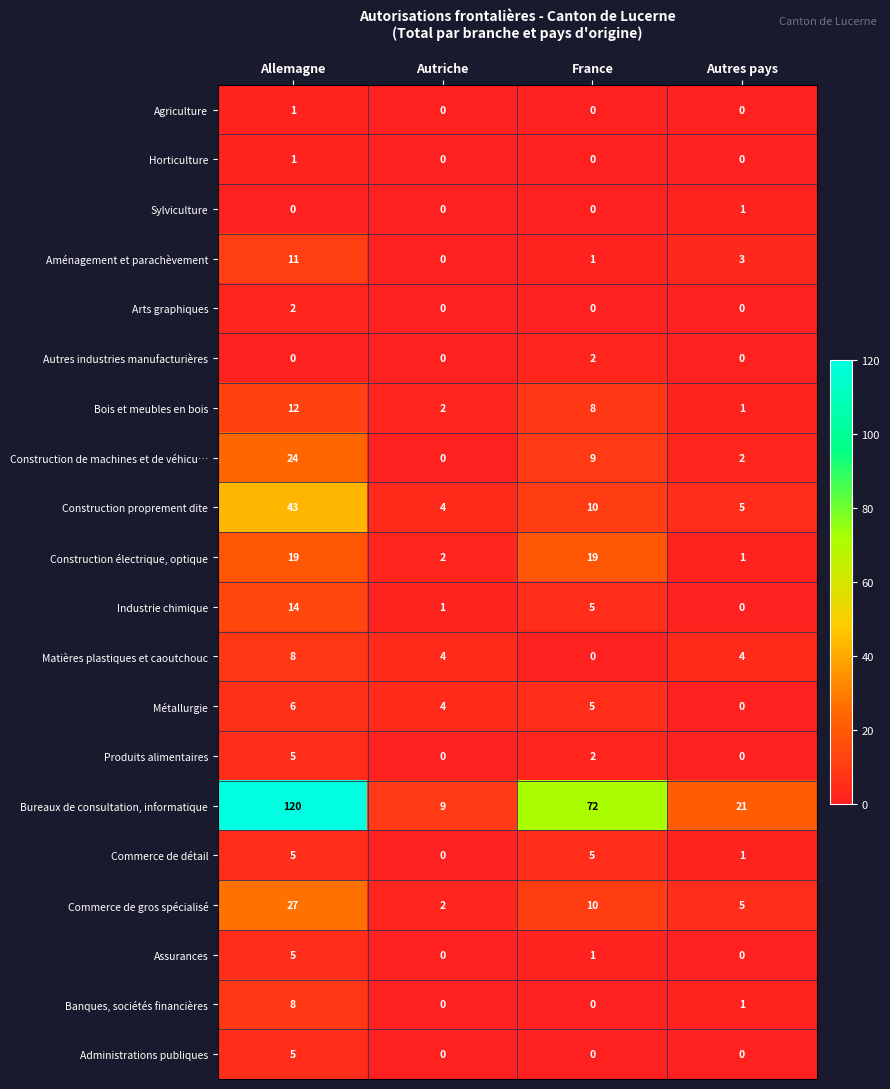

Which series changed the most between Allemagne and Autres pays?

Bureaux de consultation, informatique